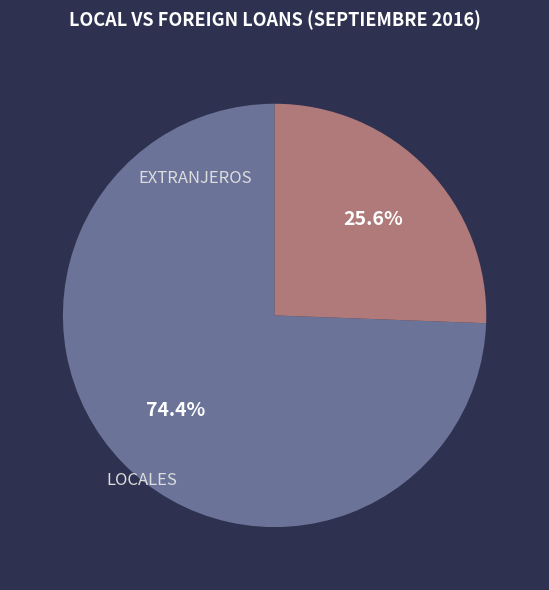

Is there any slice that represents more than half of the pie?

Yes